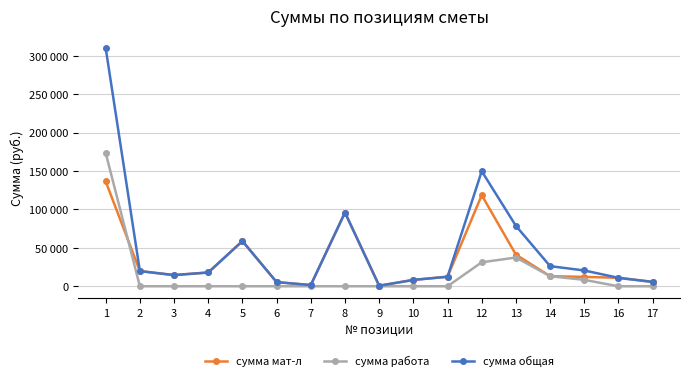

The сумма мат-л series shows 1584.0 at 7. True or false?

True